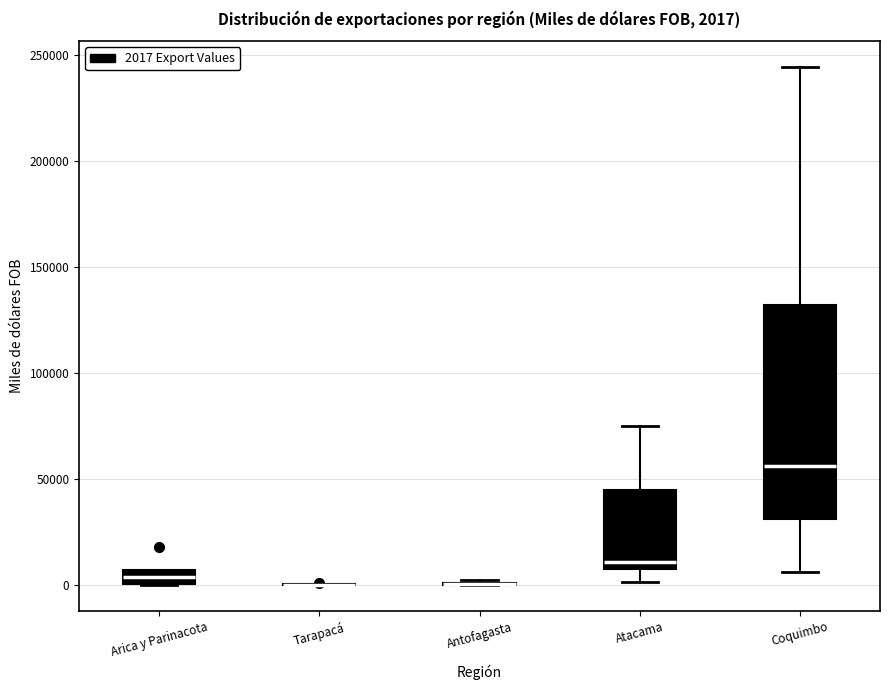

Comparing the boxes themselves (not the whiskers), which one is the tallest?

Coquimbo